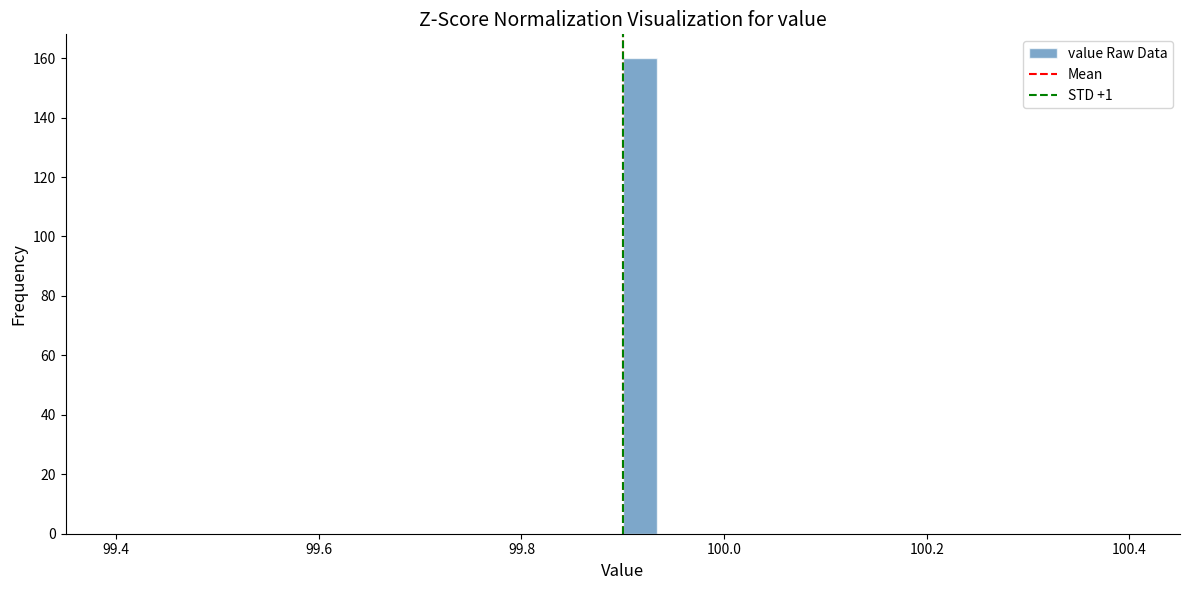

Read against the x-axis, roughly where is the centre of the tallest bar?

99.92